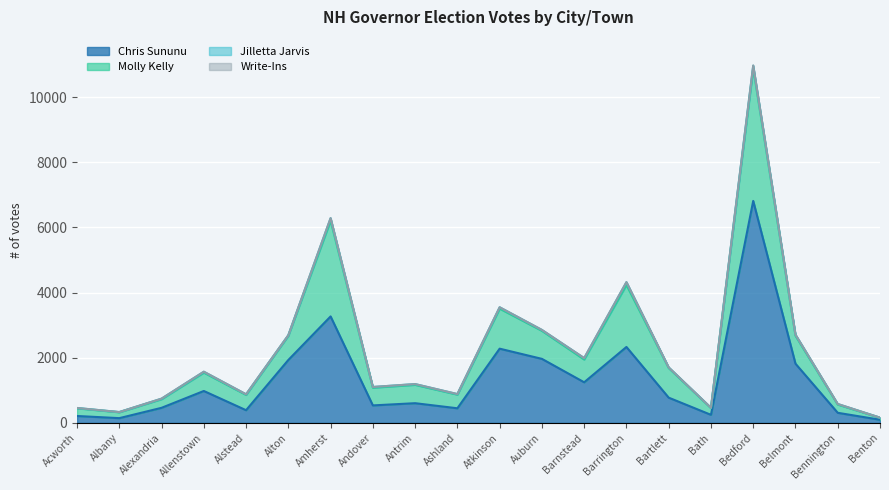

What is the difference between the Chris Sununu values at Ashland and Bennington?

139